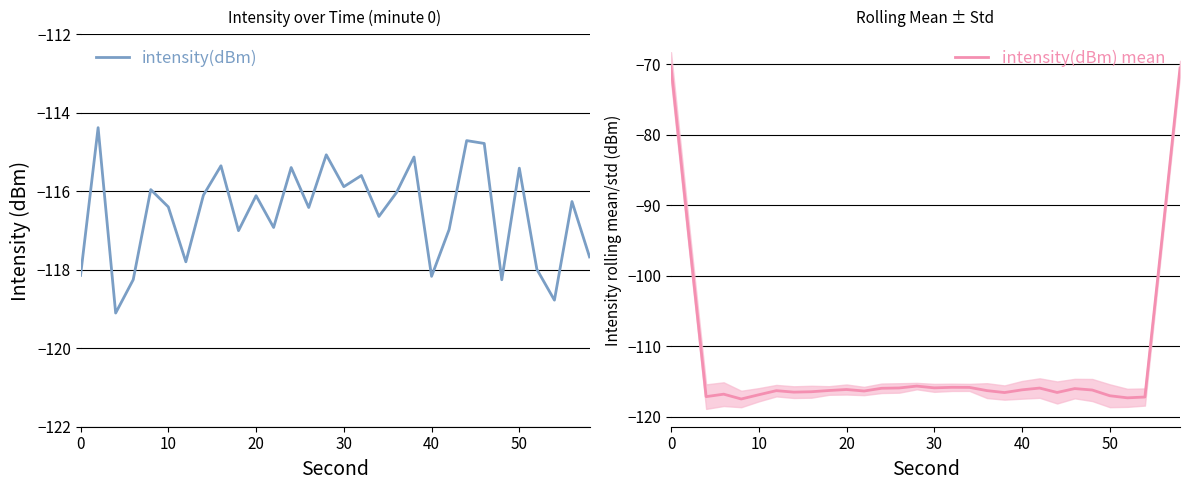

Which series has the widest spread of values?

intensity(dBm) mean